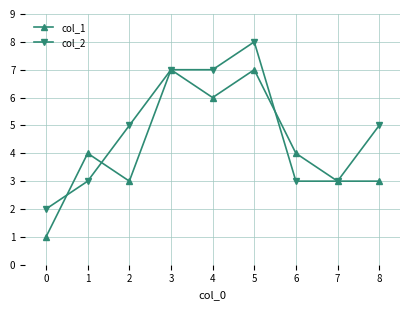

Reading right to left, transcribe all the data shown in this chart.

col_1: 8=3	7=3	6=4	5=7	4=6	3=7	2=3	1=4	0=1
col_2: 8=5	7=3	6=3	5=8	4=7	3=7	2=5	1=3	0=2